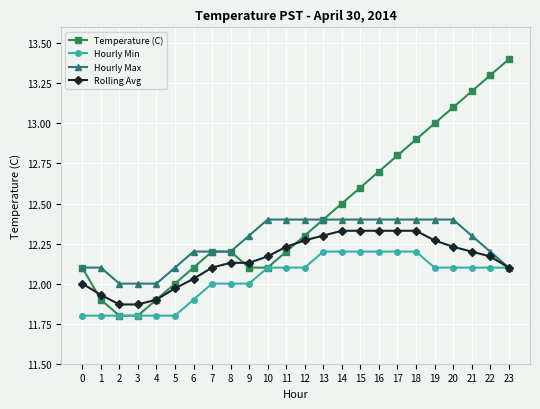

Is the value of Temperature (C) at 10 greater than the value of Hourly Min at 5?

Yes